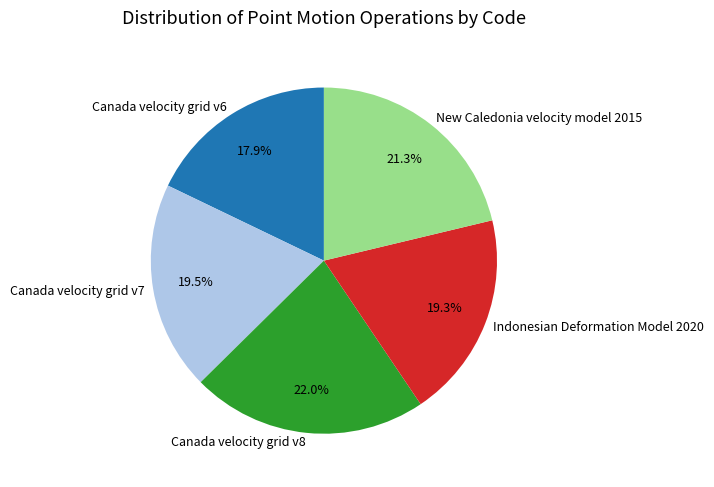

How many segments does this pie chart have?

5